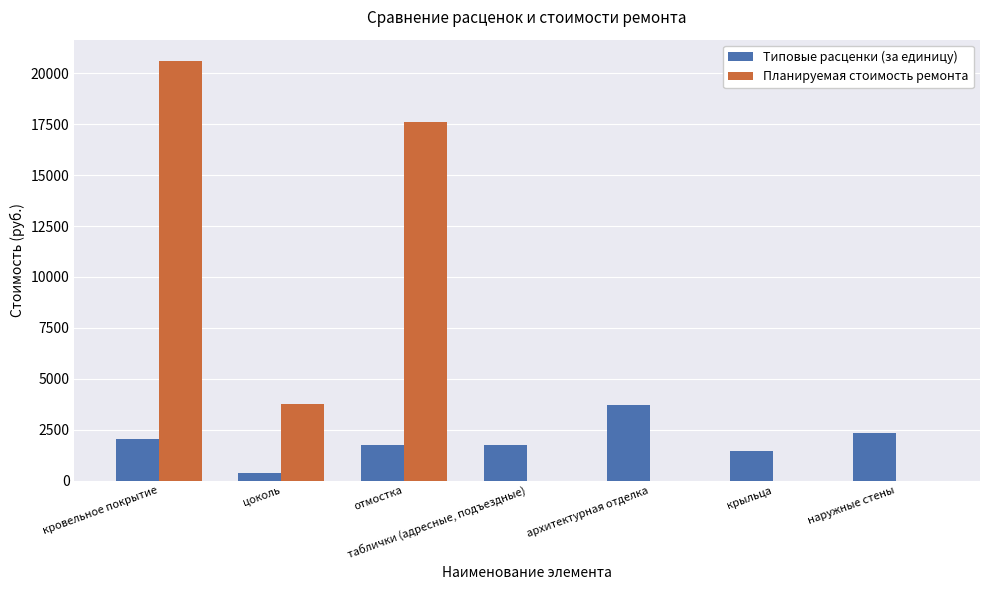

Which series has the largest total across all categories?

Планируемая стоимость ремонта